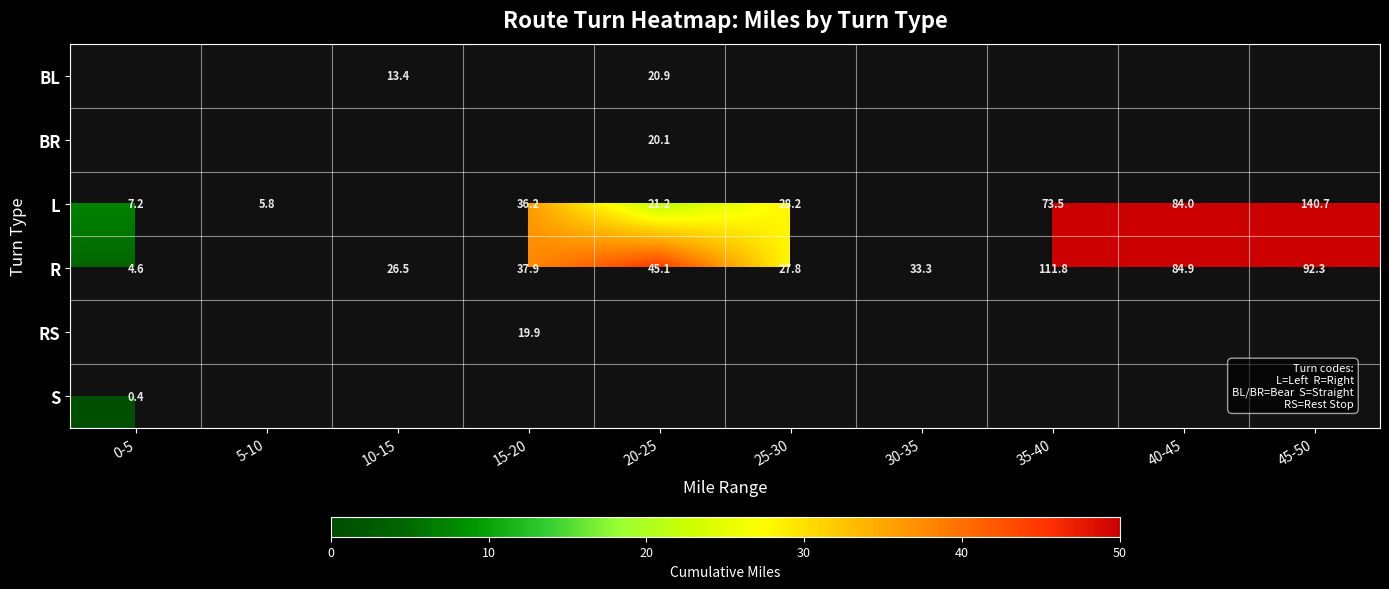

The RS series shows 26.9 at 15-20. True or false?

False